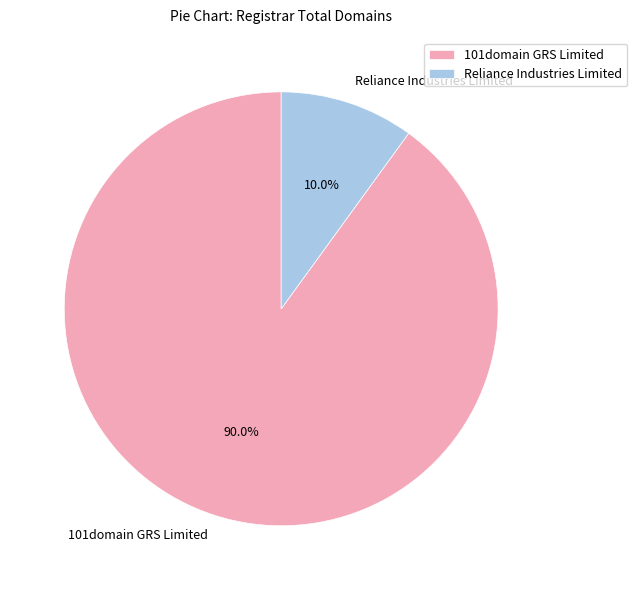

What percentage is NOT represented by 101domain GRS Limited?

10.0%